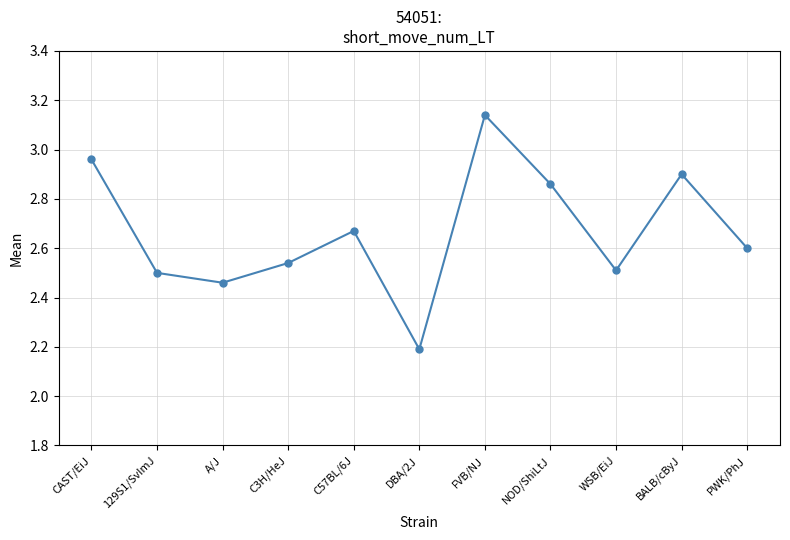

True or false: the data has more than 0 interior local peaks.

True